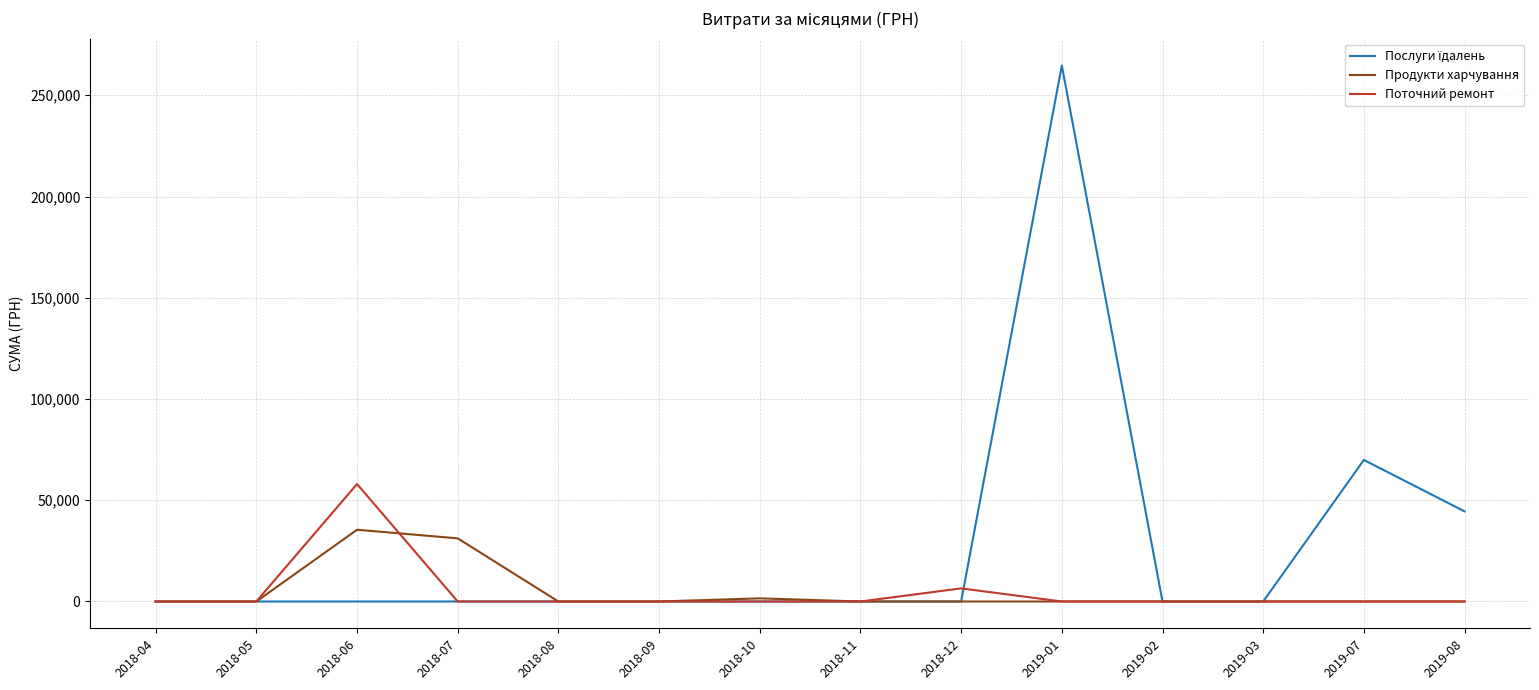

The value of Поточний ремонт at 2018-08 is -19942.4. True or false?

False